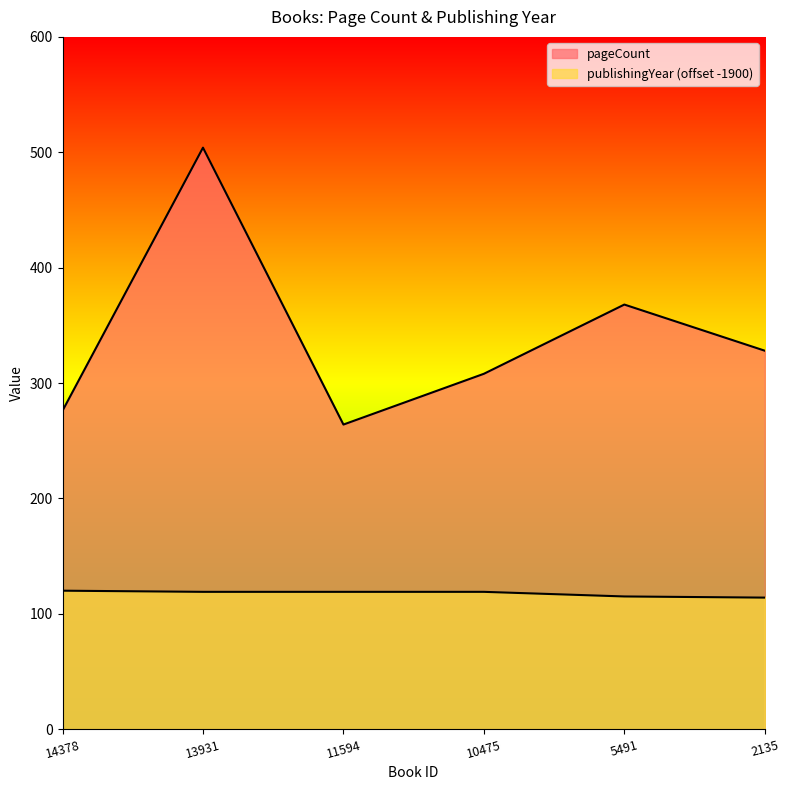

True or false: pageCount and publishingYear intersect in this chart.

False